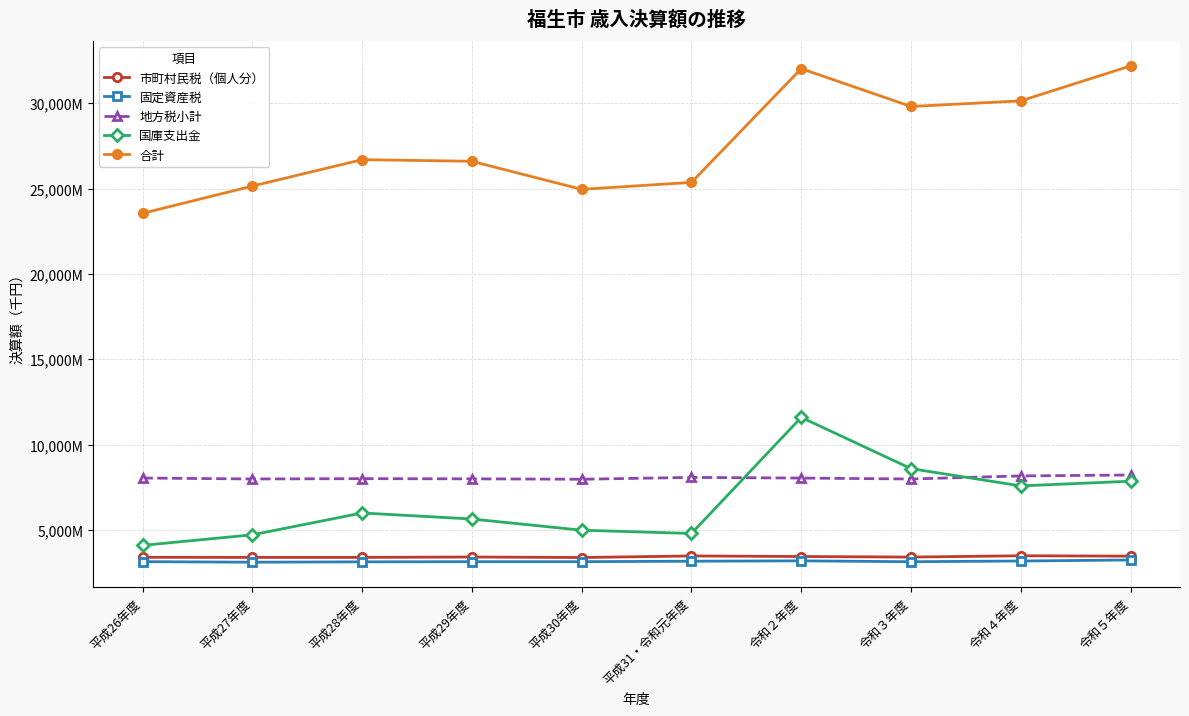

Where is the first local minimum for 地方税小計?

平成27年度